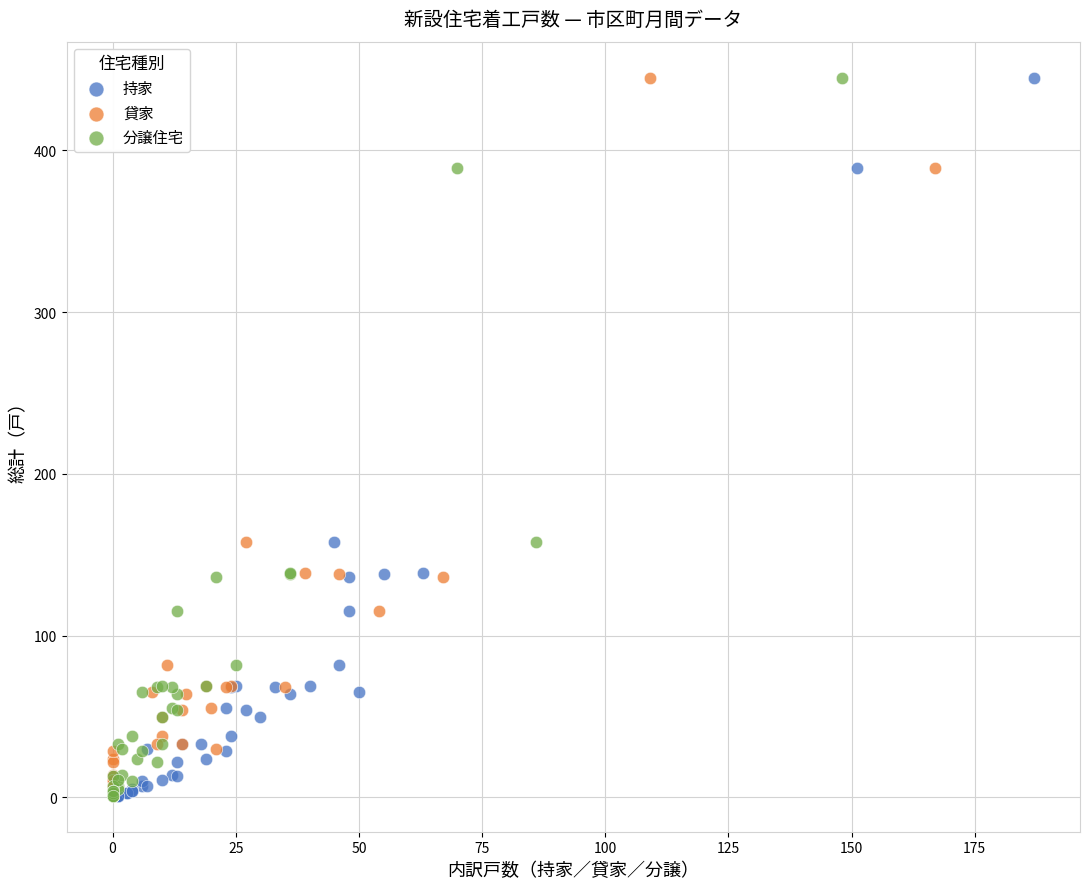

What are all the series names shown in the legend?

持家, 貸家, 分譲住宅